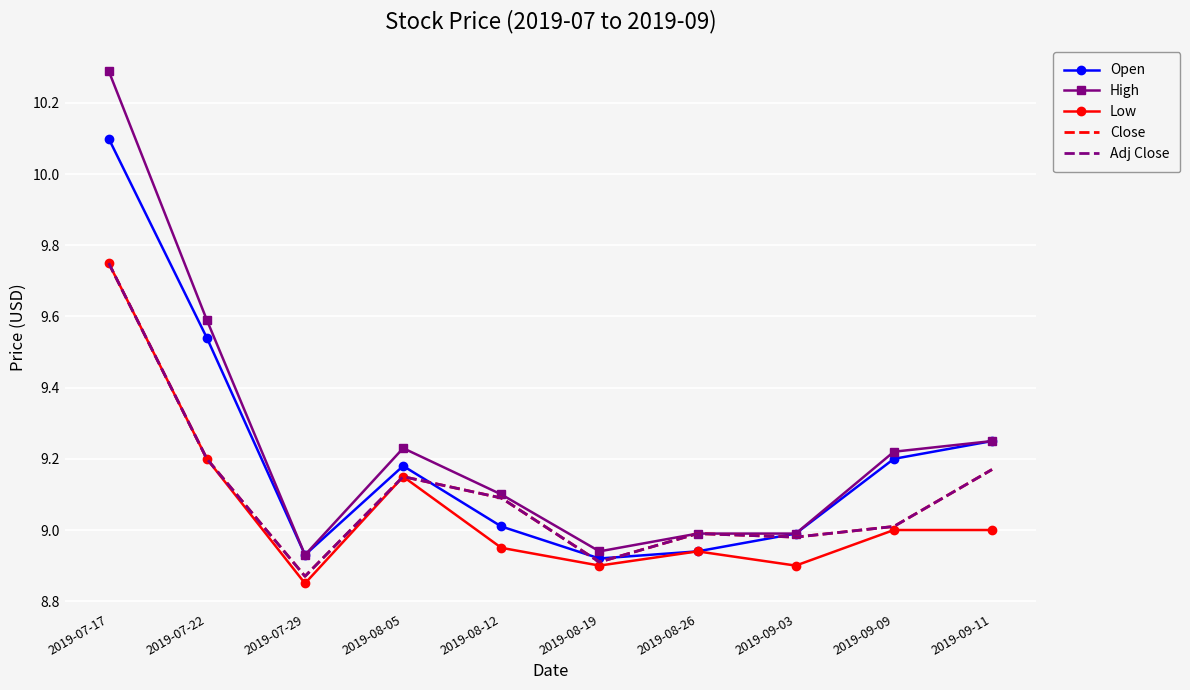

Which has a higher value, 2019-08-05 or 2019-08-26?

2019-08-05